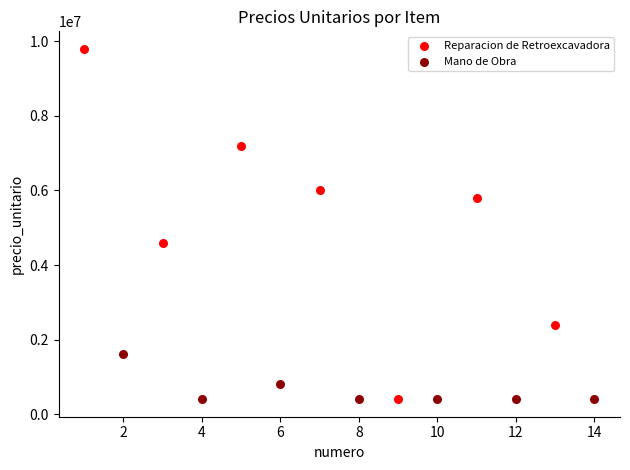

Which series has the widest spread of Y values?

Reparacion de Retroexcavadora